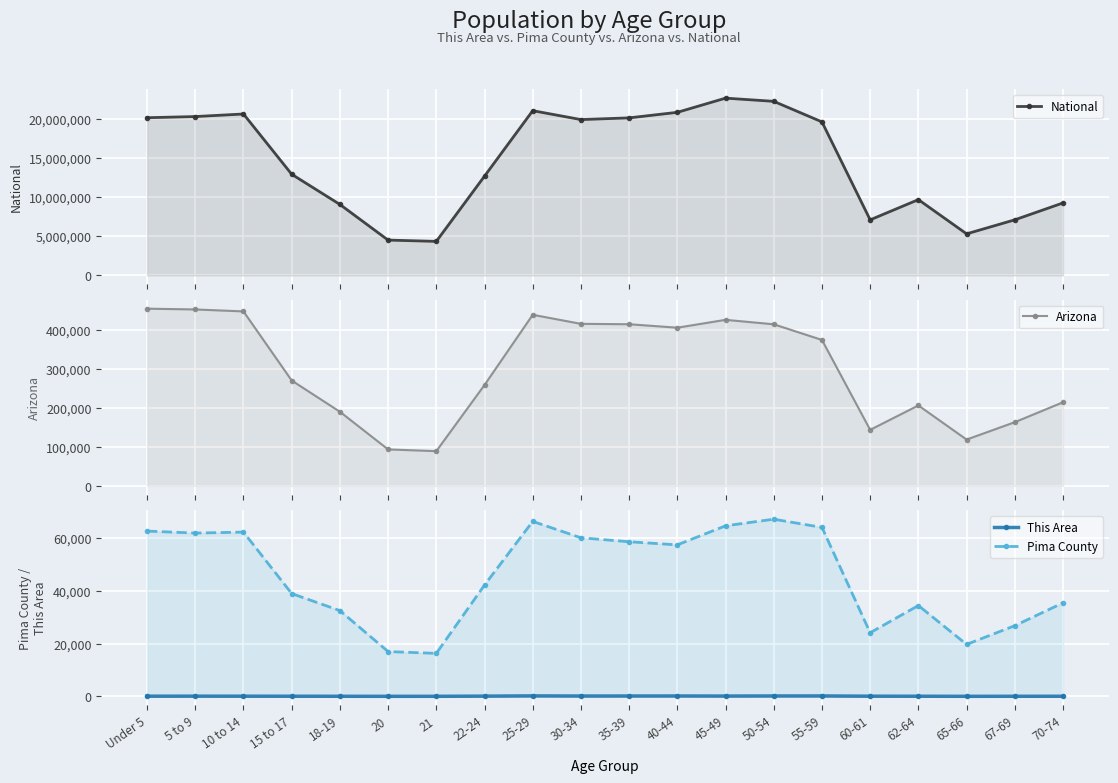

The National series shows 6171843 at 20. True or false?

False